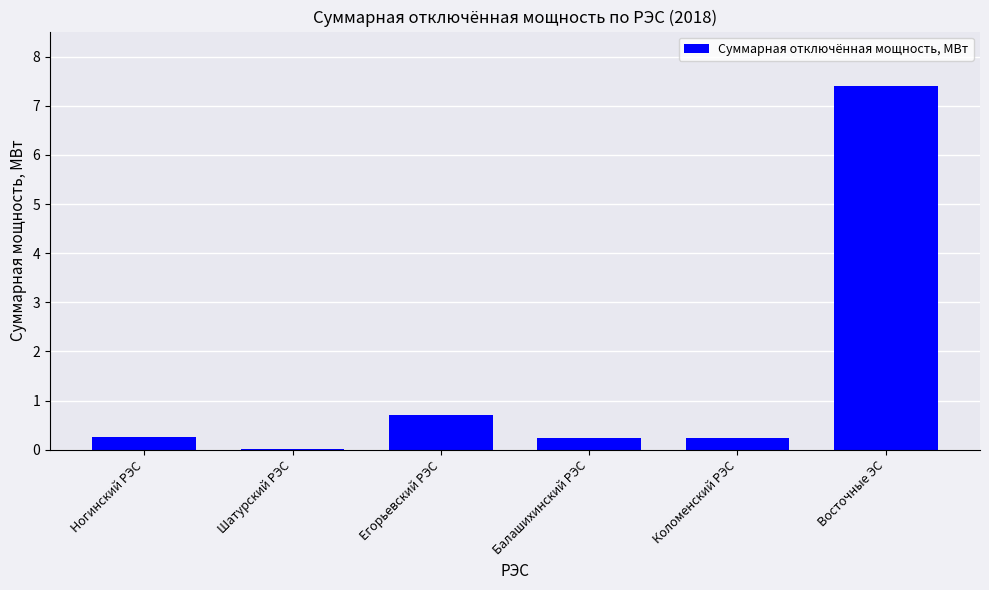

Is it true that the value at Егорьевский РЭС is 0.7?

True